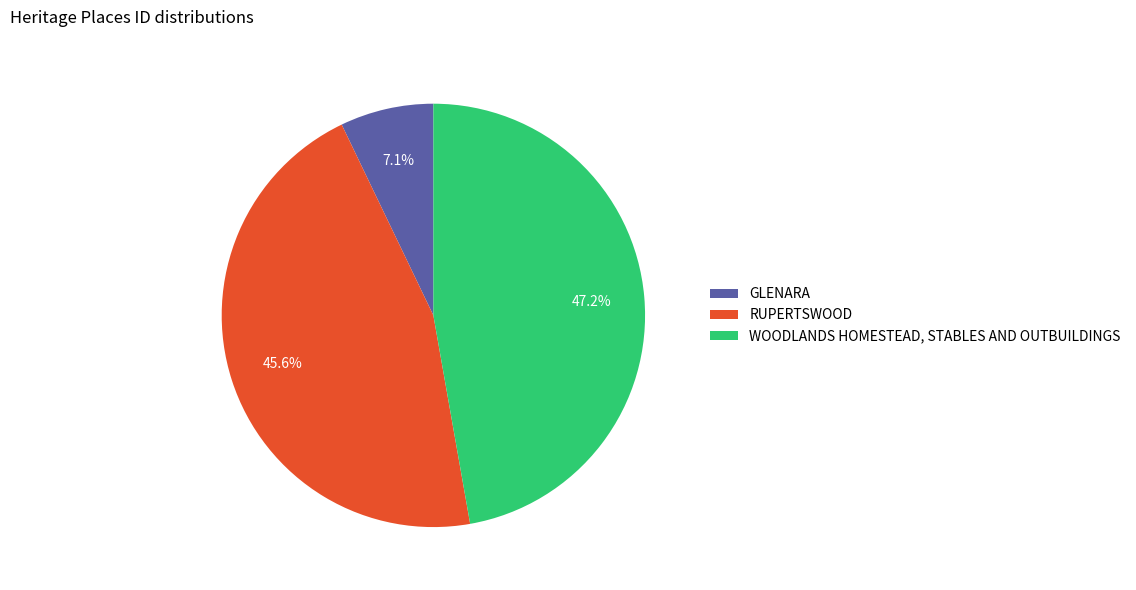

How many segments does this pie chart have?

3